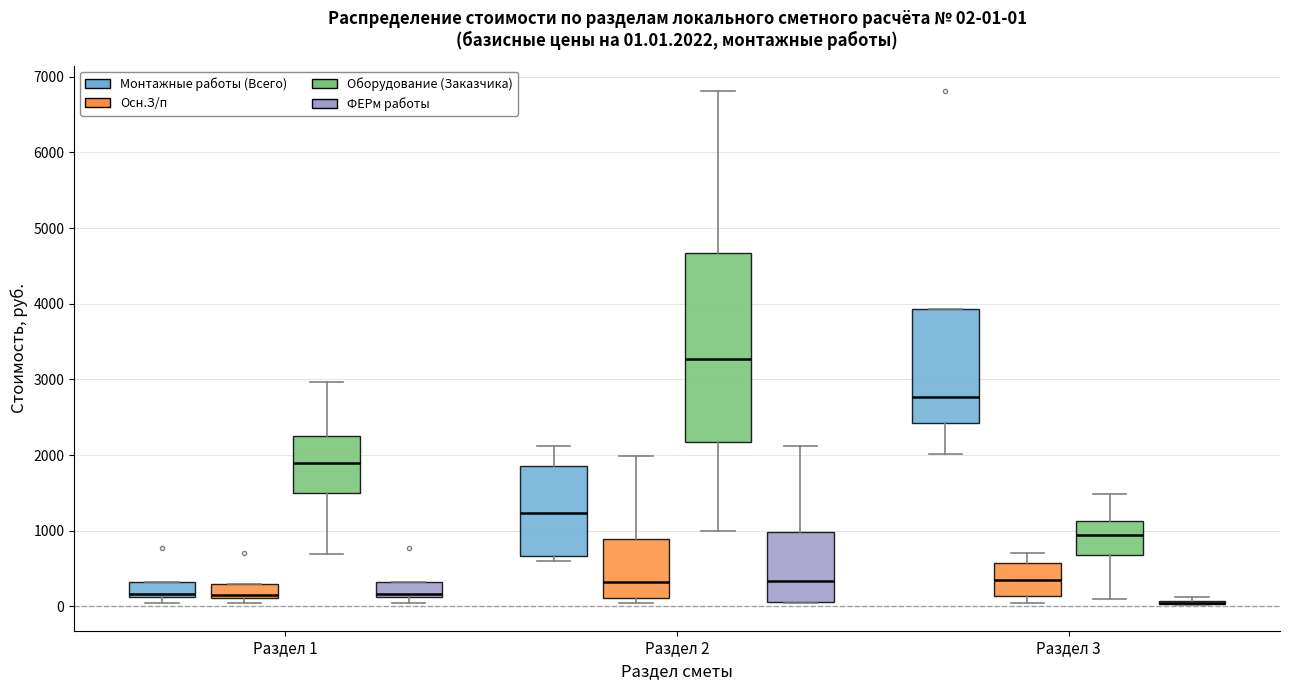

Which box is the tallest, from its lower edge to its upper edge?

Раздел 2 (Оборудование (Заказчика))